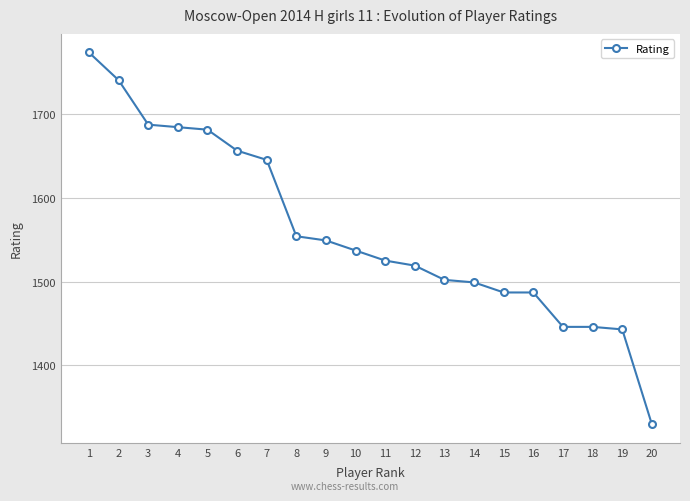

True or false: the data shows 1684 at 4.

True